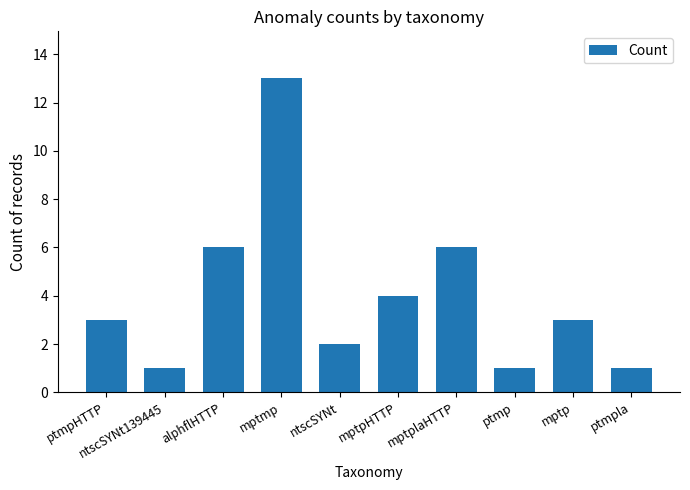

True or false: the data shows 1 at mptpHTTP.

False